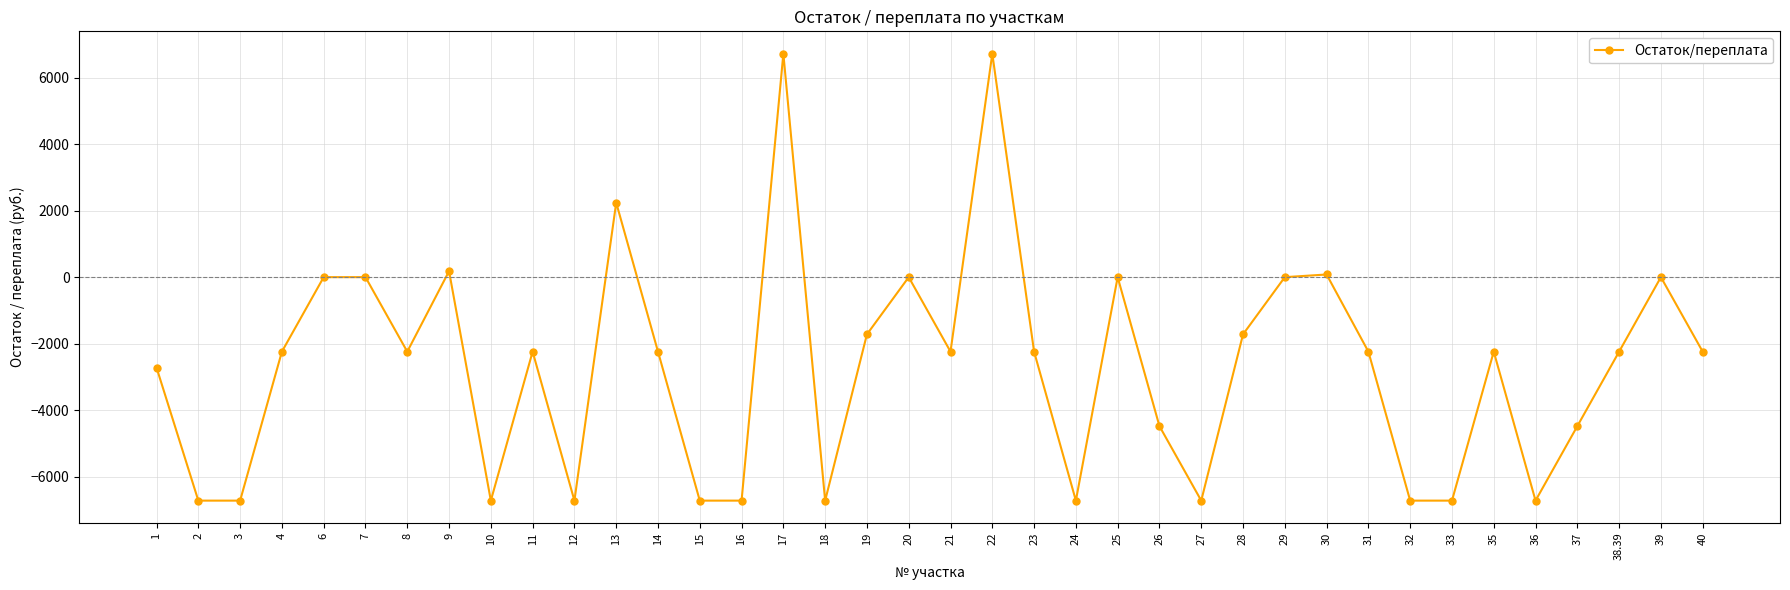

What position from the left is 19?

18